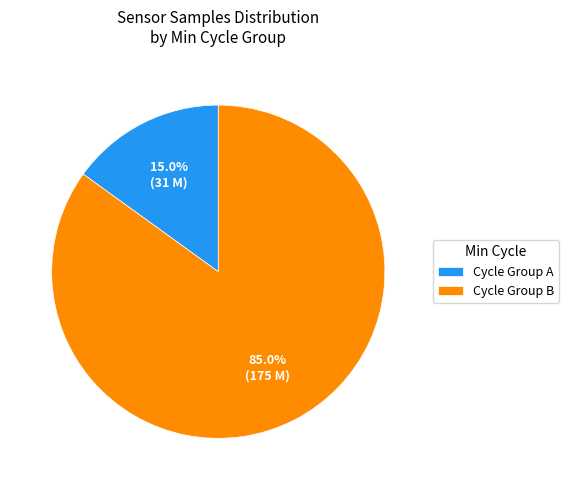

Is there any slice that represents more than half of the pie?

Yes